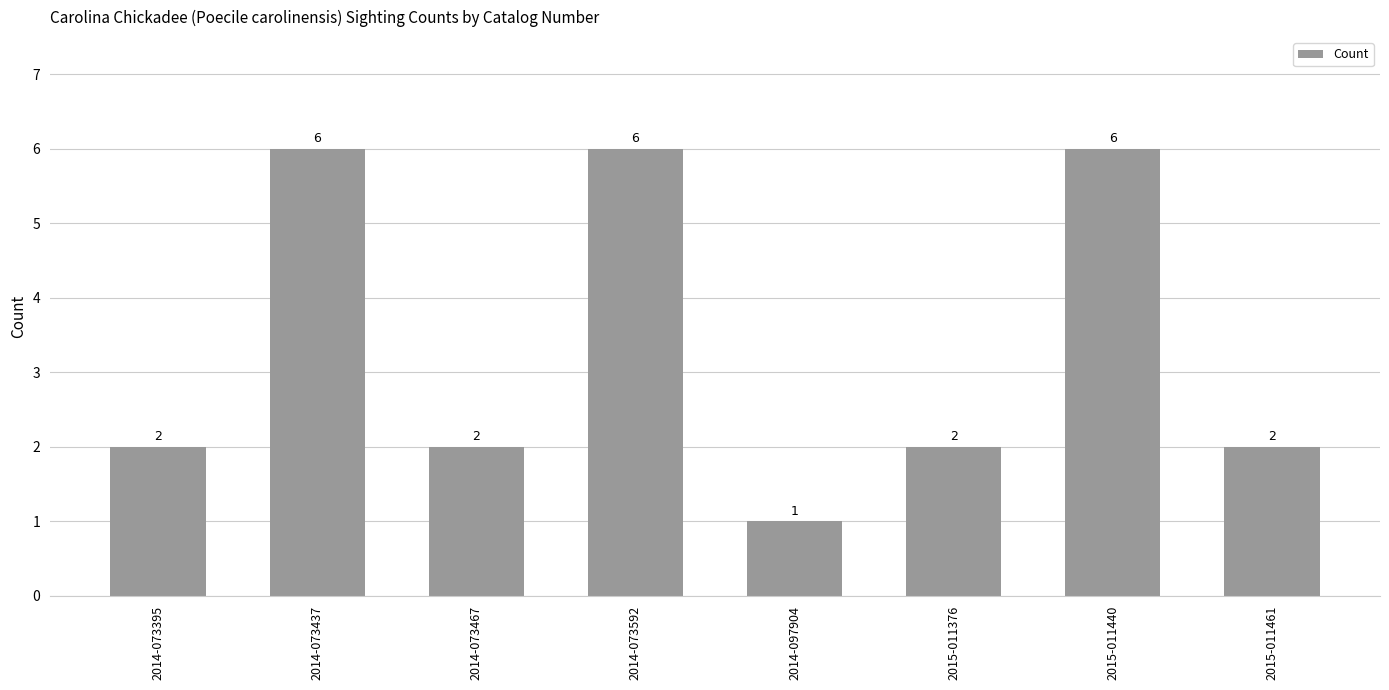

What position from the right is 2014-097904?

4